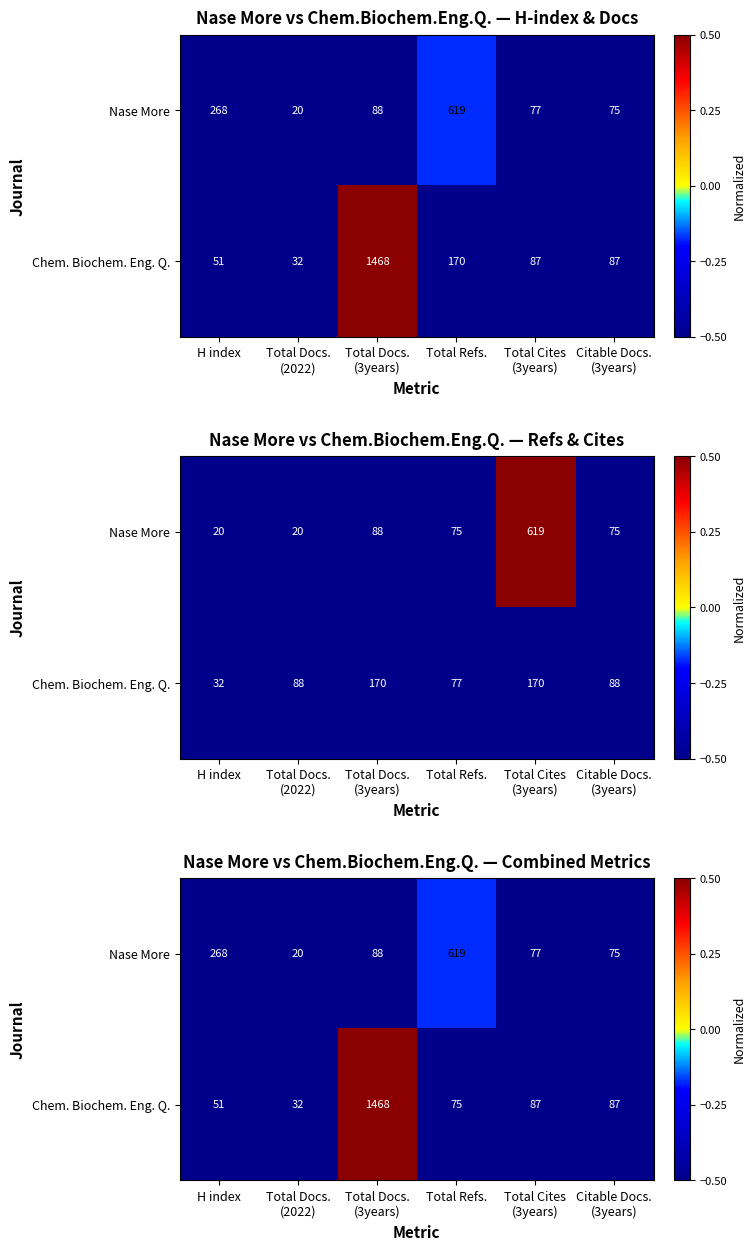

Which series has the largest range (max minus min)?

Chem. Biochem. Eng. Q.